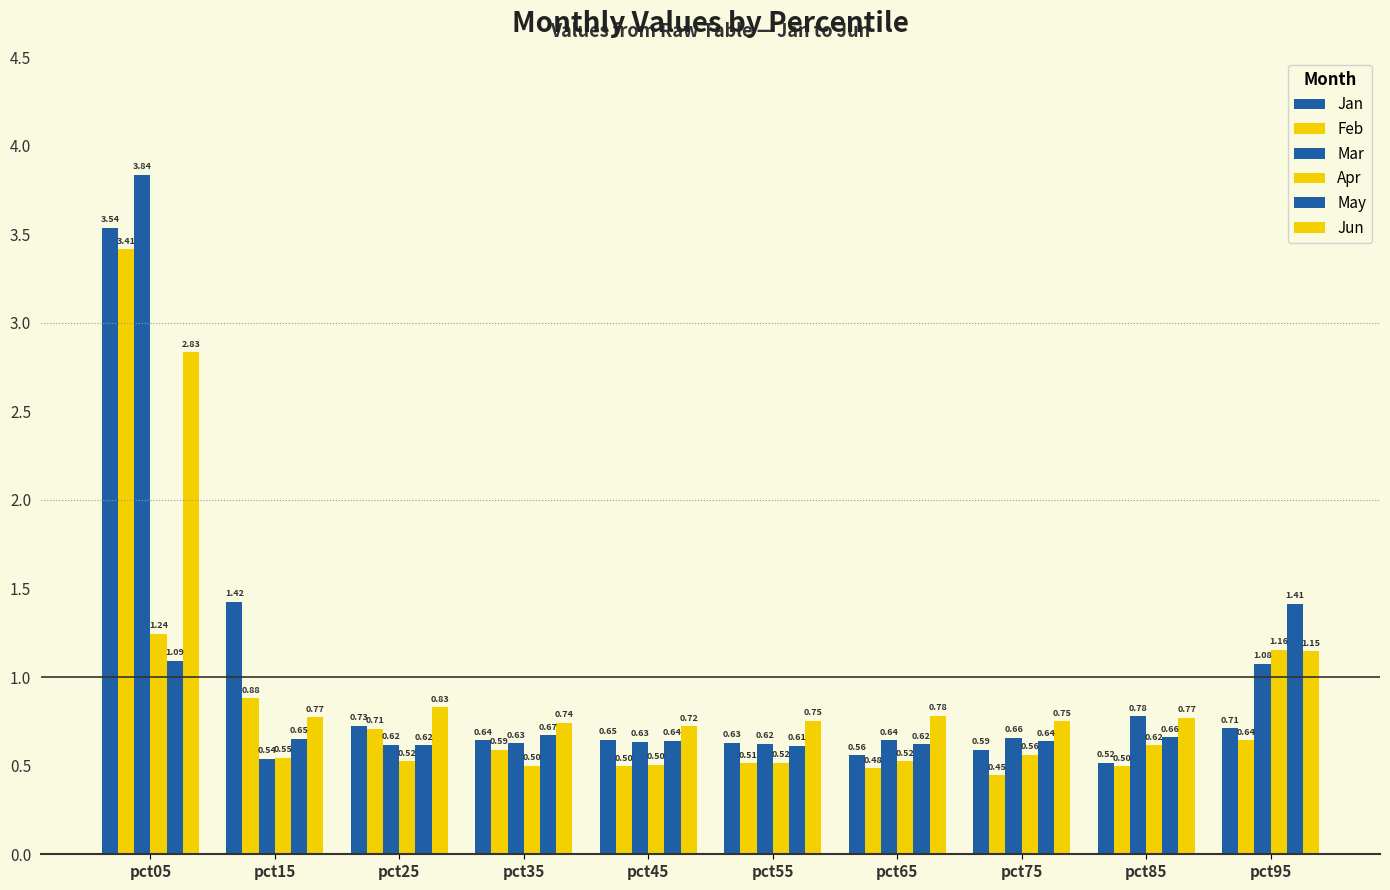

What is the sum of the Jan values at pct65 and pct95?

1.3